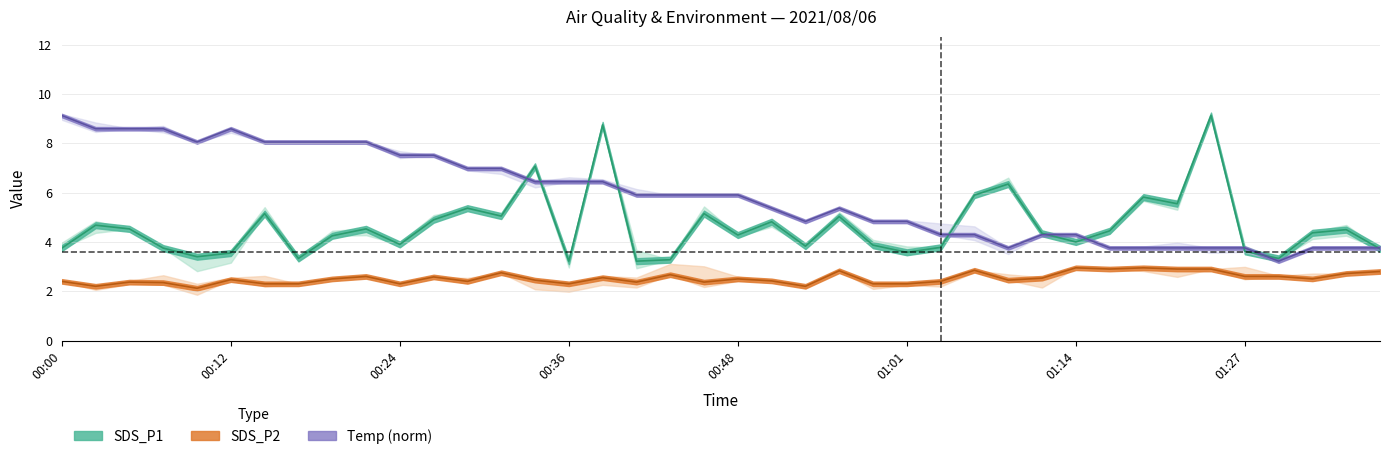

At which category does SDS_P1 reach its first local valley?

00:09